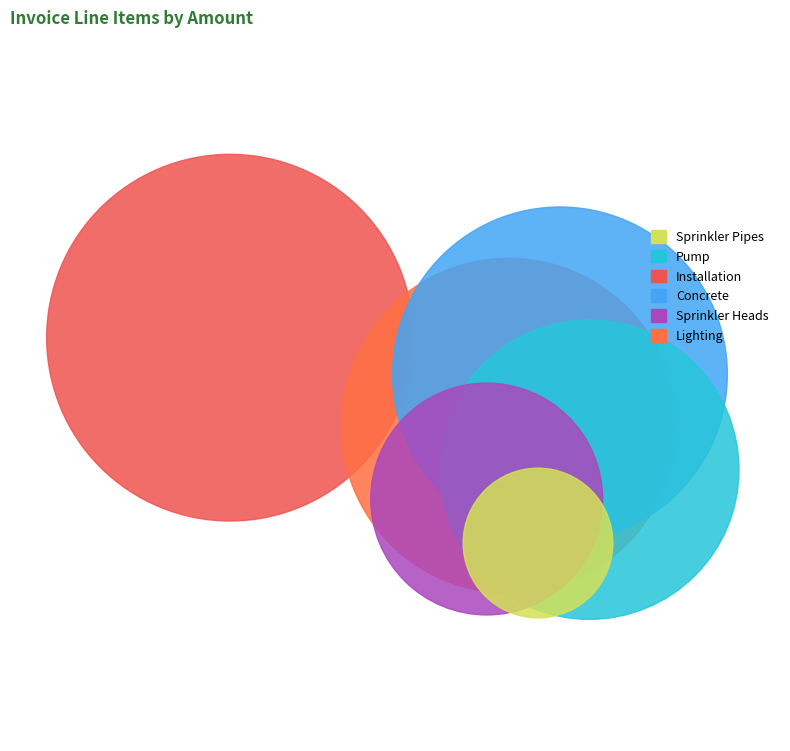

To the nearest percent, what portion does Pump represent?

17%